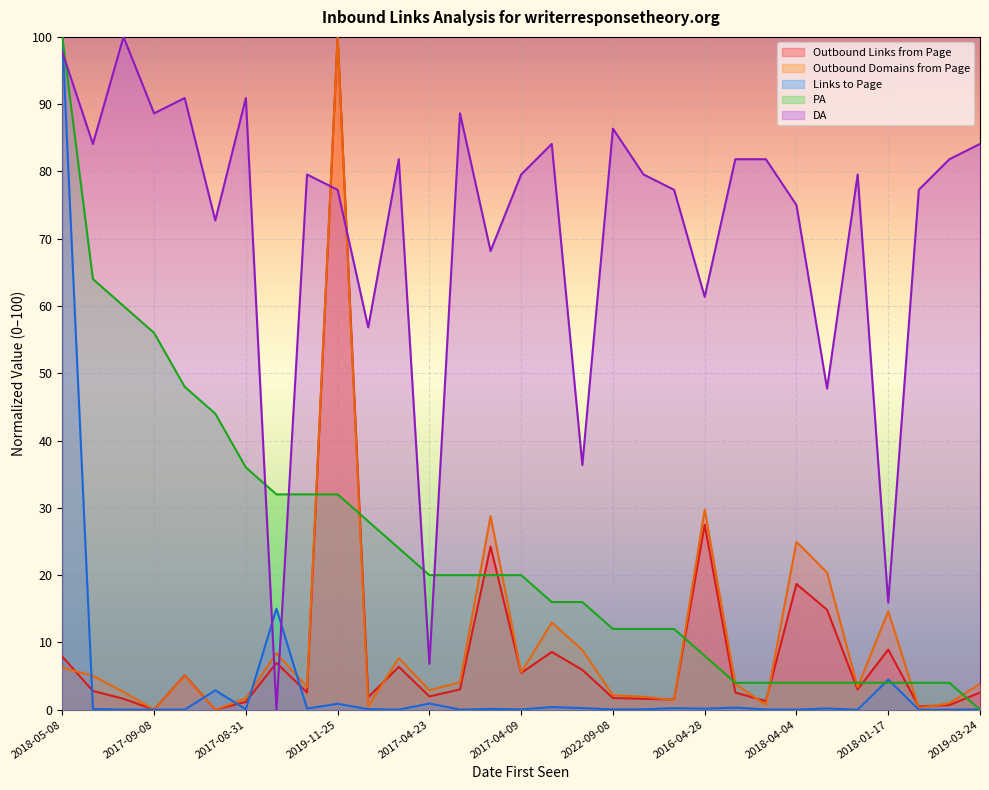

In Links to Page, how many points are higher than both neighbors (excluding endpoints)?

10